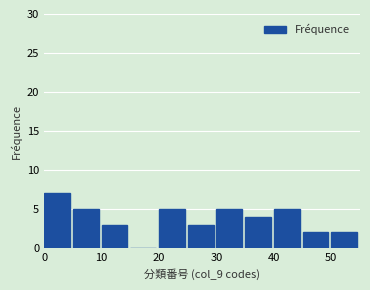

Reading left to right, transcribe this chart: for each bar, give the range it covers on the x-axis and its height. The values are not printed on the chart, so give them approximately, as read against the axis.

0 to 5: 7
5 to 10: 5
10 to 15: 3
15 to 20: 0
20 to 25: 5
25 to 30: 3
30 to 35: 5
35 to 40: 4
40 to 45: 5
45 to 50: 2
50 to 55: 2